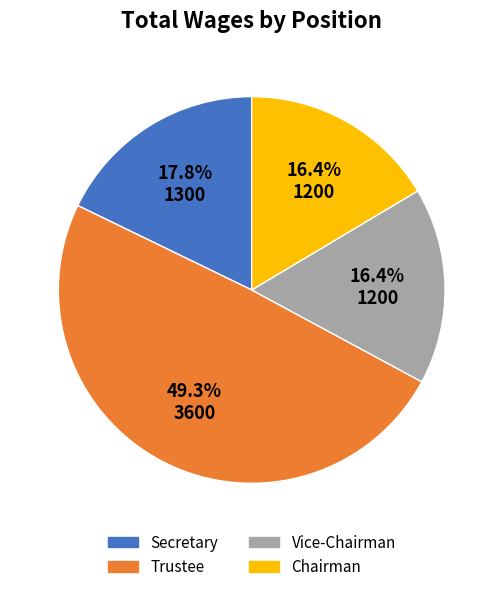

Is it true that Trustee is 37% of the pie?

False